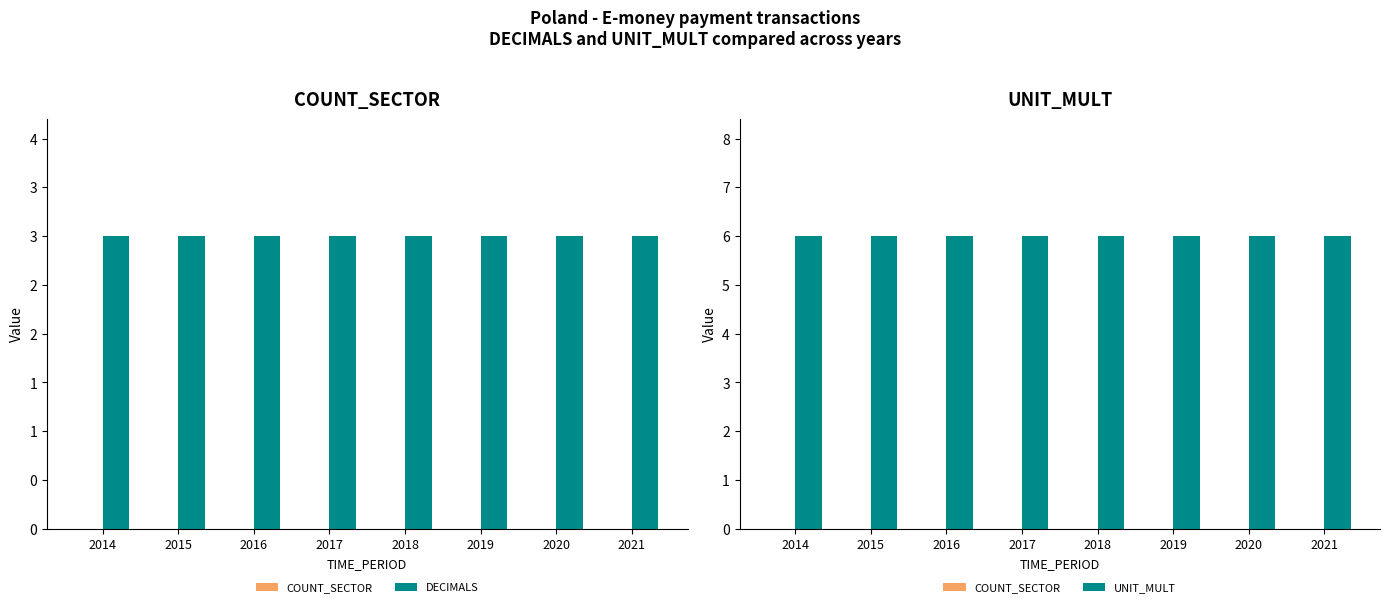

True or false: DECIMALS has a value of 3 at 2020.

True